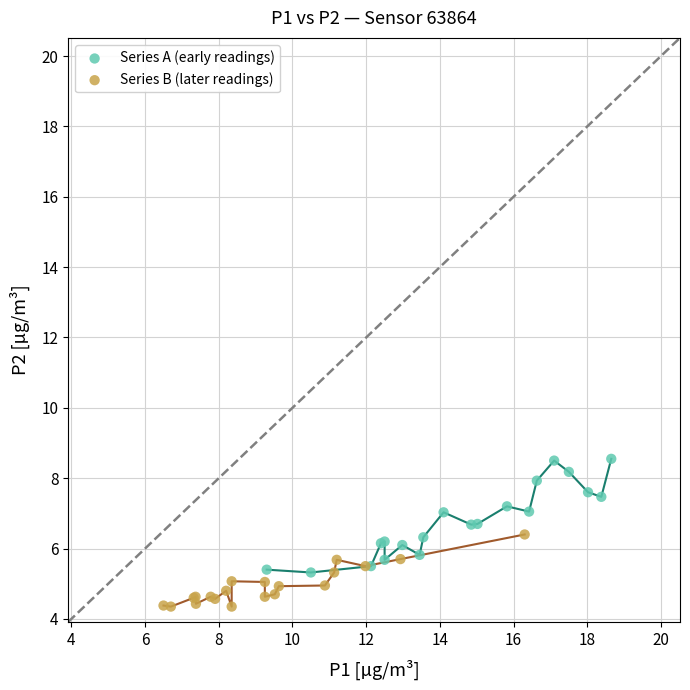

Which series reaches the maximum Y coordinate?

Series A (early readings)